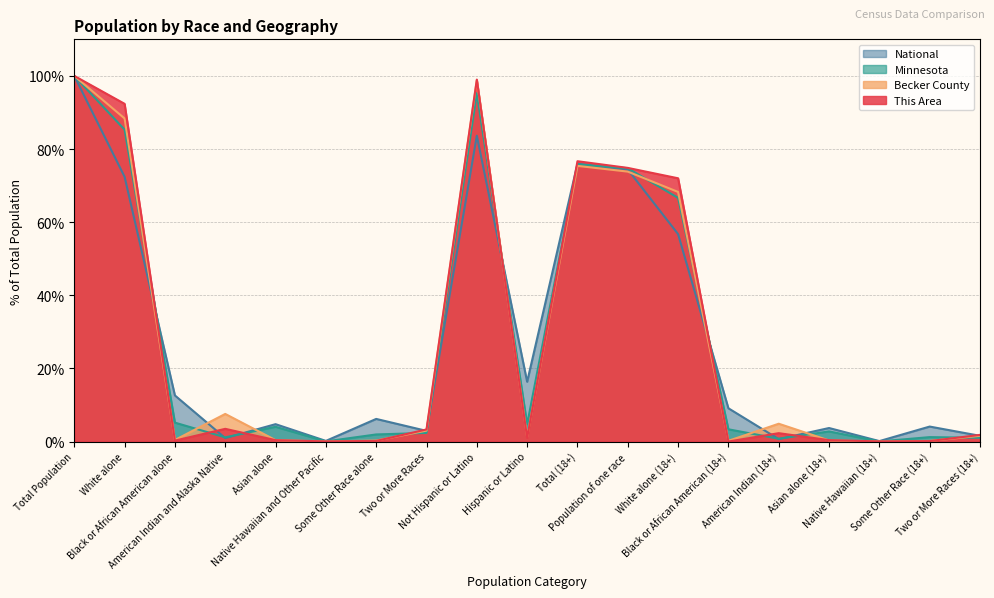

What is the lowest value of the National series?

0.1